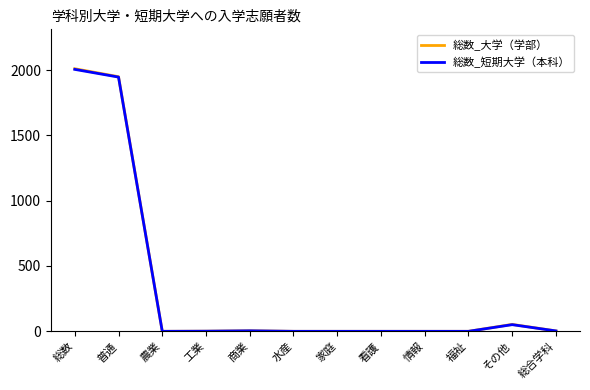

Read the 総数_短期大学（本科） value at その他.

51